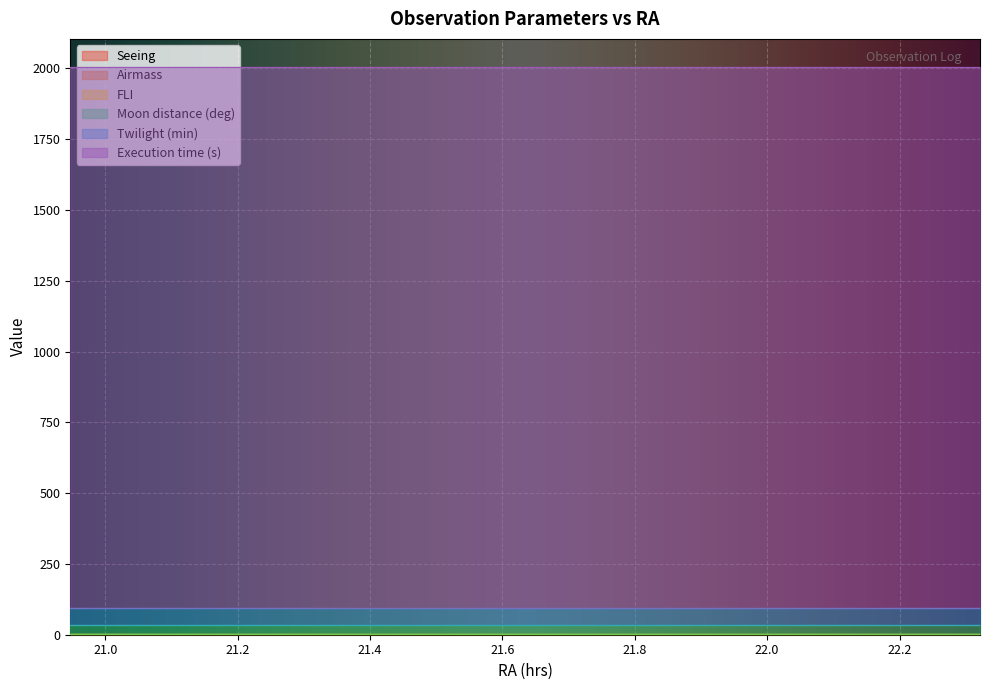

True or false: Seeing and Twilight (min) intersect in this chart.

False